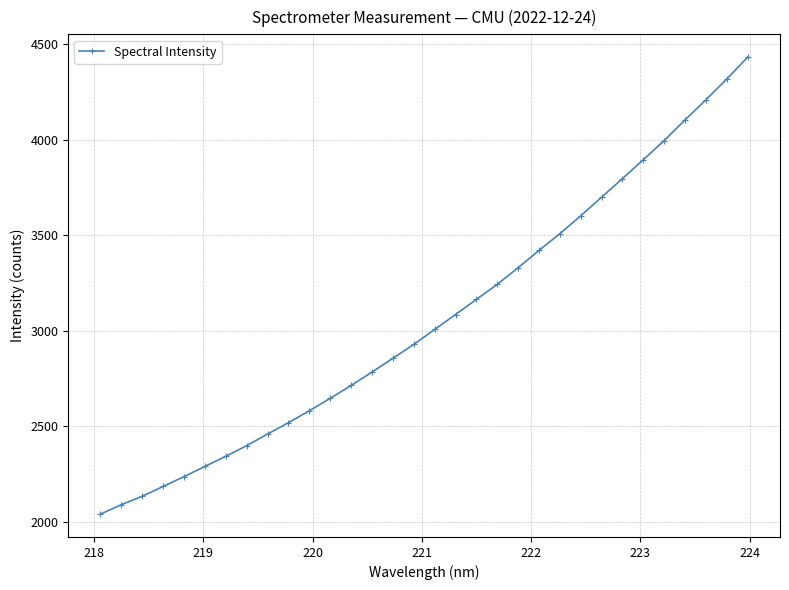

How many data points does each series have?

32